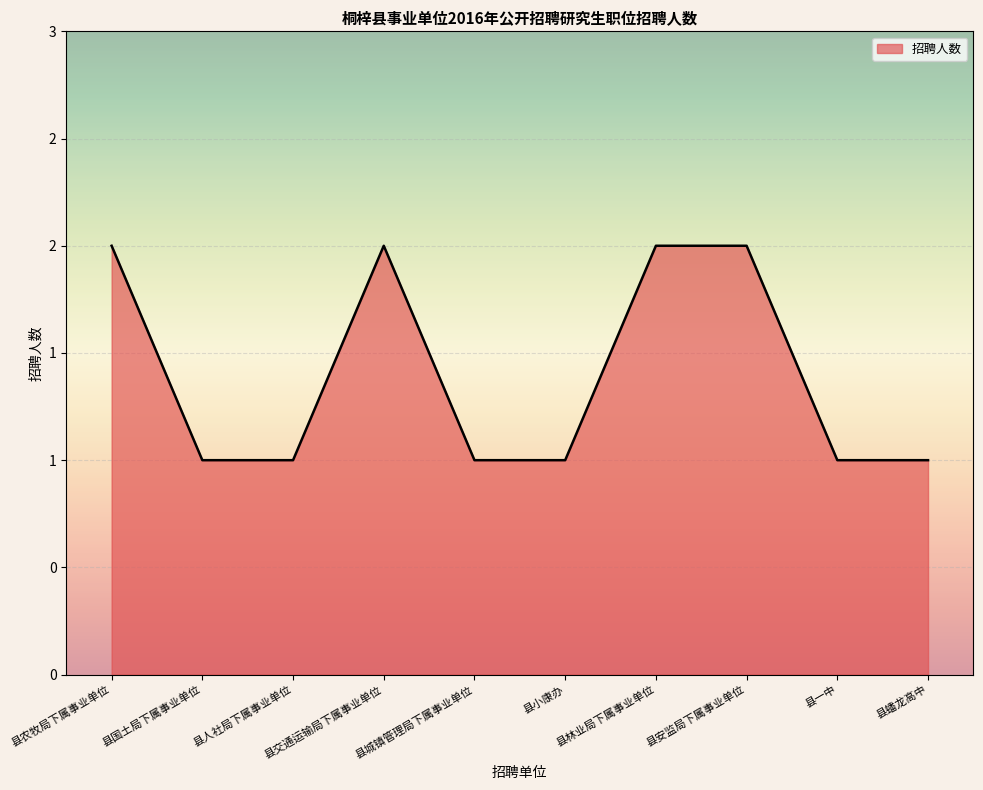

What is the label of the 8th point from the right?

县人社局下属事业单位